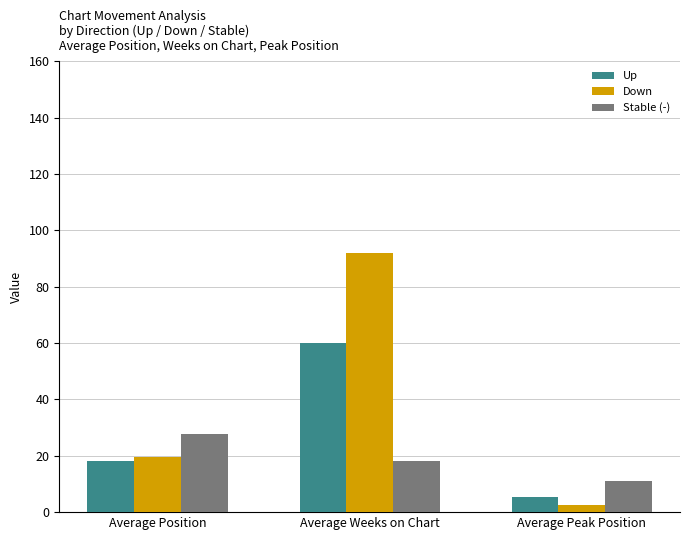

What is the difference between the highest and lowest values at Average Weeks on Chart?

73.7